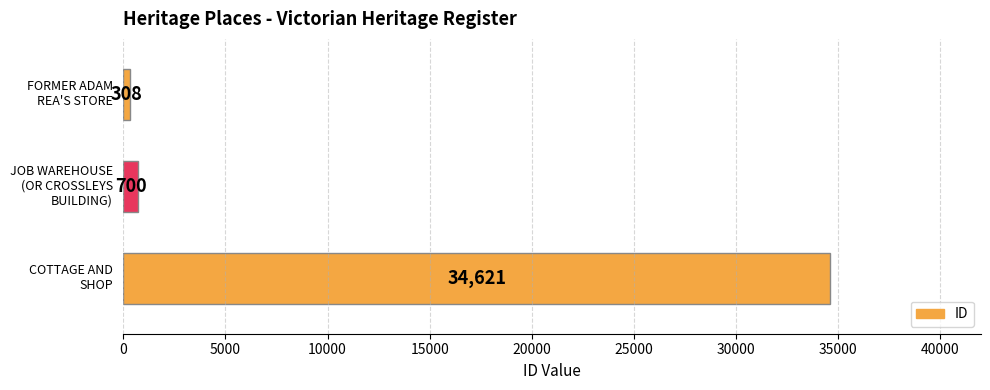

What is the maximum value shown in the chart?

34621